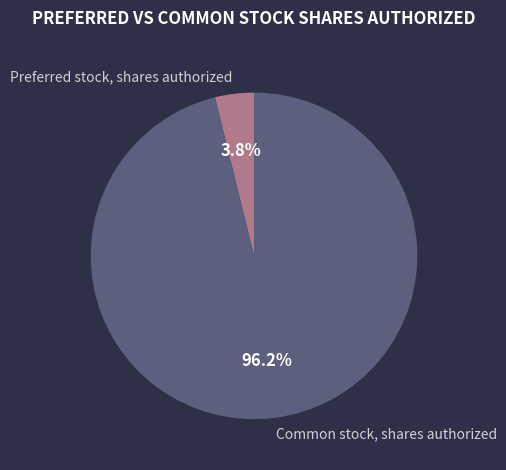

To the nearest percent, what portion does Preferred stock, shares authorized represent?

4%